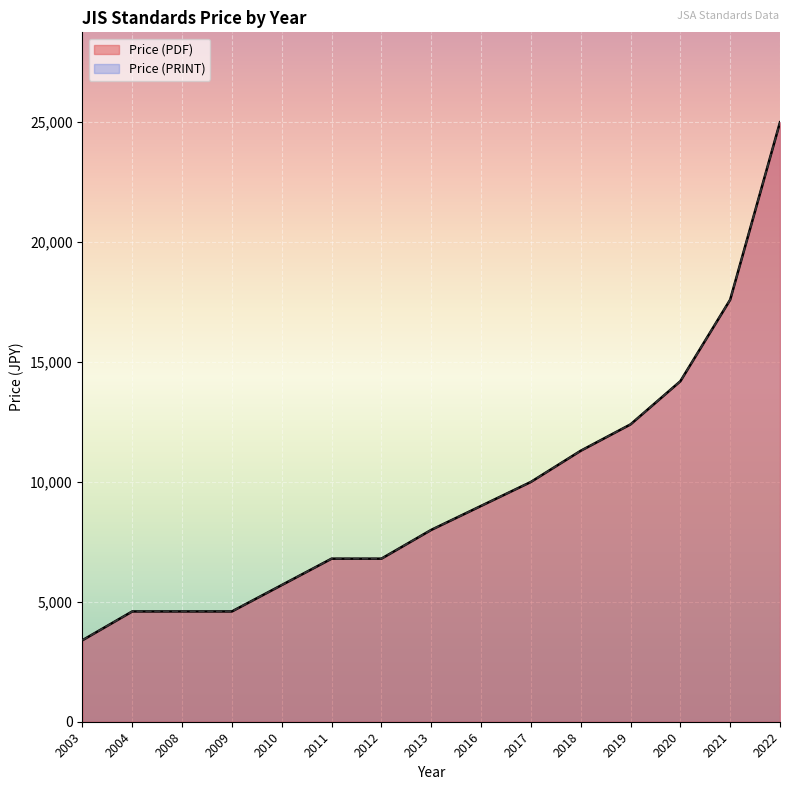

Which category has the lowest value in the Price (PRINT) series?

2003